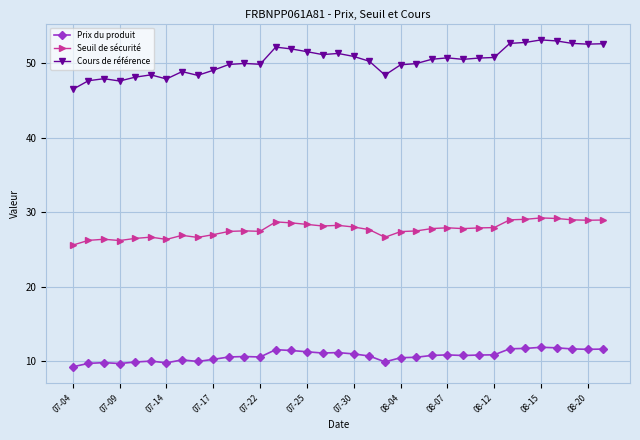

True or false: Prix du produit and Cours de référence cross at least once.

False